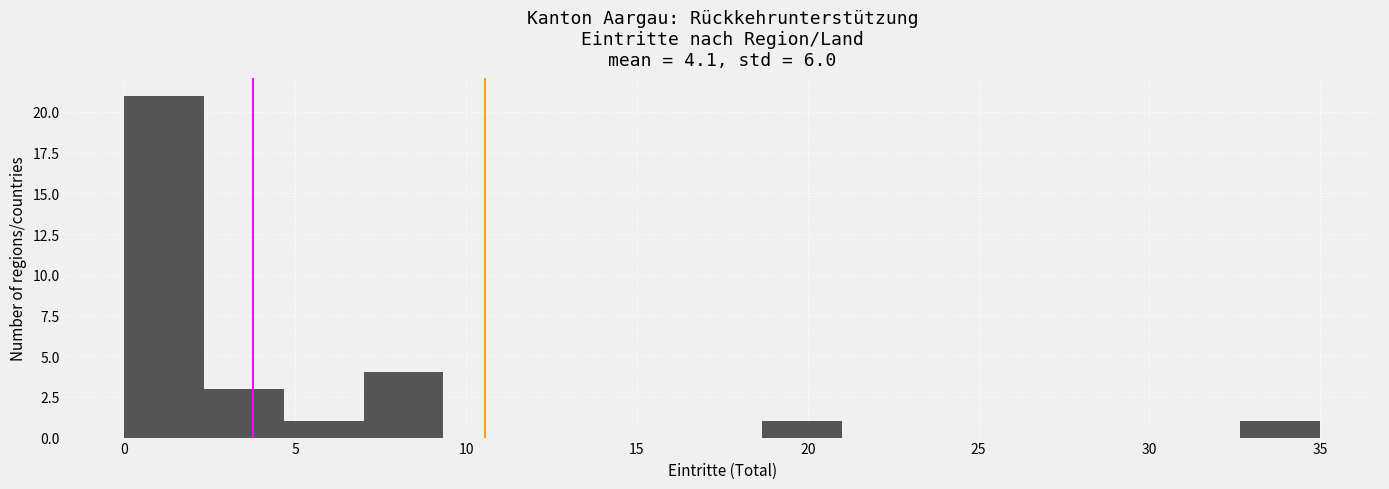

What is the height of the bar covering 7.0 to 9.5 on the x-axis? Neither the bar edges nor the heights are printed on the chart, so give them approximately, as read against the axes.

4